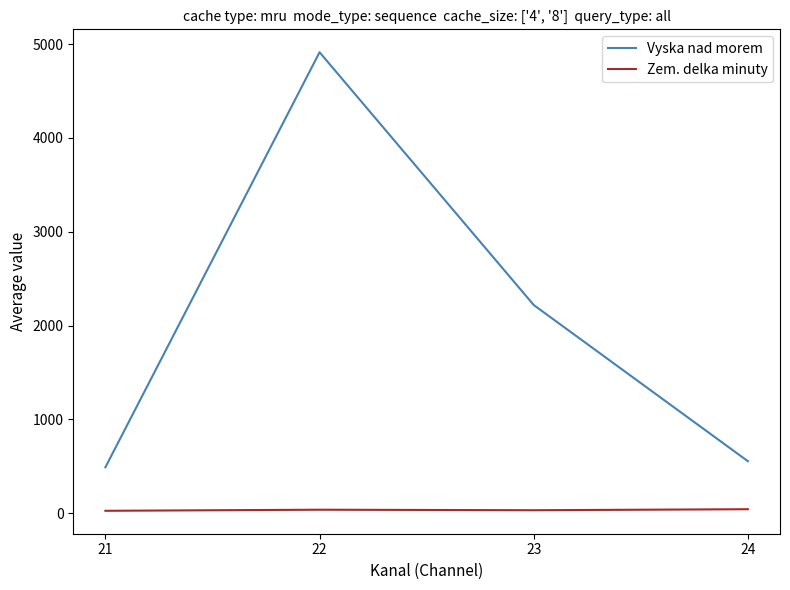

What is the difference between the maximum and minimum values in the Vyska nad morem series?

4425.8